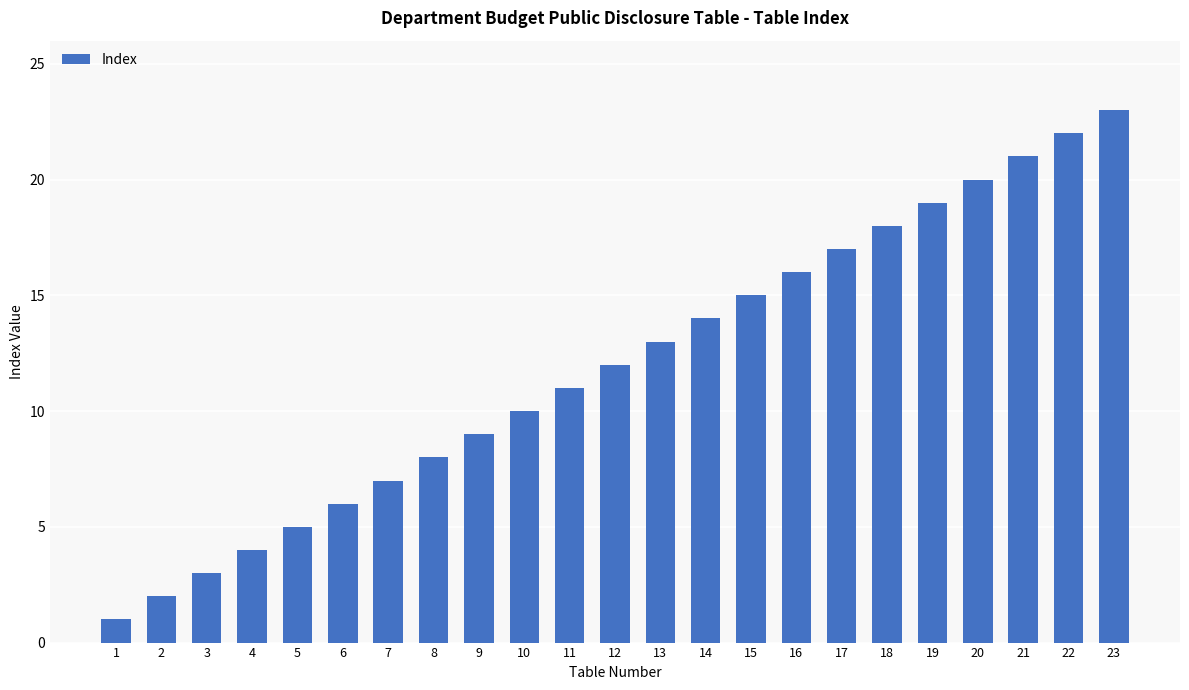

Reading left to right, what are all the values shown in this chart?

1	2	3	4	5	6	7	8	9	10	11	12	13	14	15	16	17	18	19	20	21	22	23